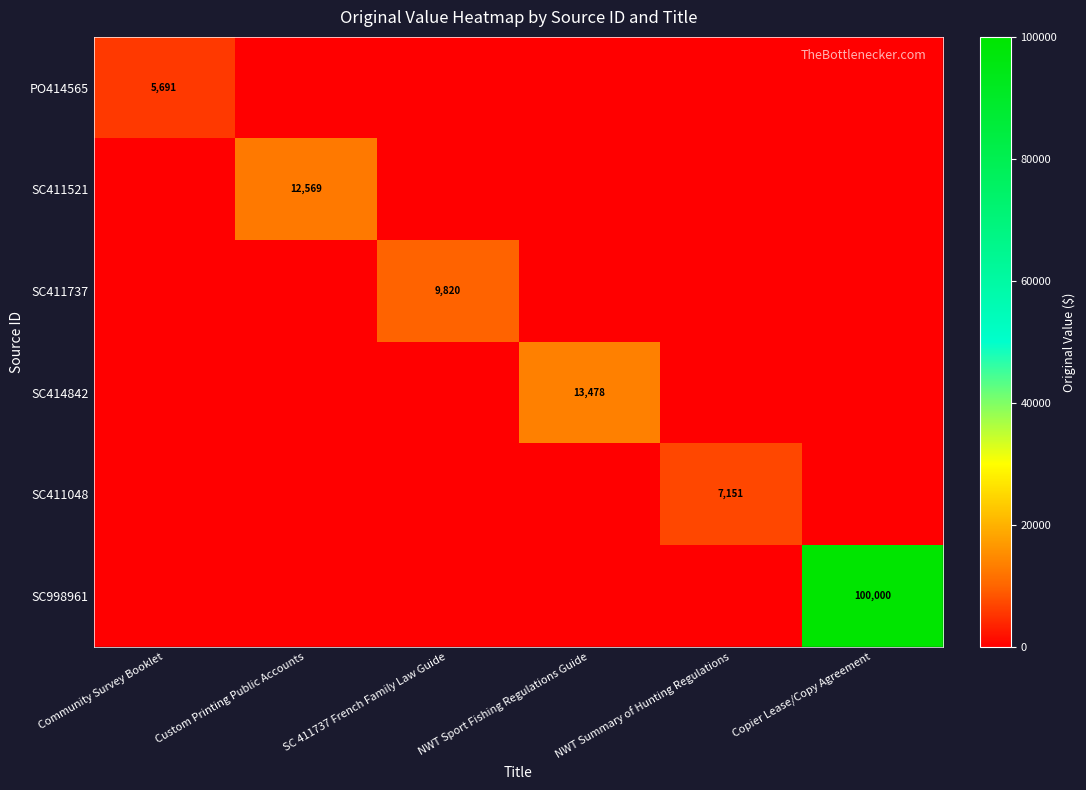

The SC411521 series shows 22105 at Custom Printing Public Accounts. True or false?

False